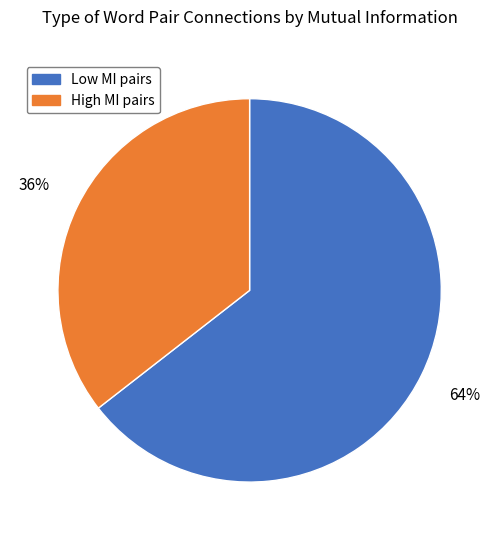

How many slices are in this pie chart?

2